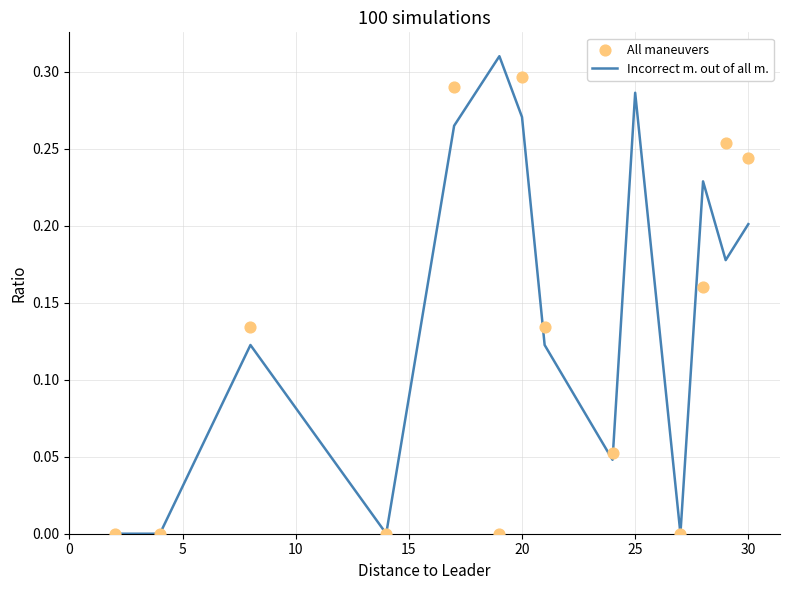

The value of Incorrect m. out of all m. at 30 is 0.1. True or false?

False